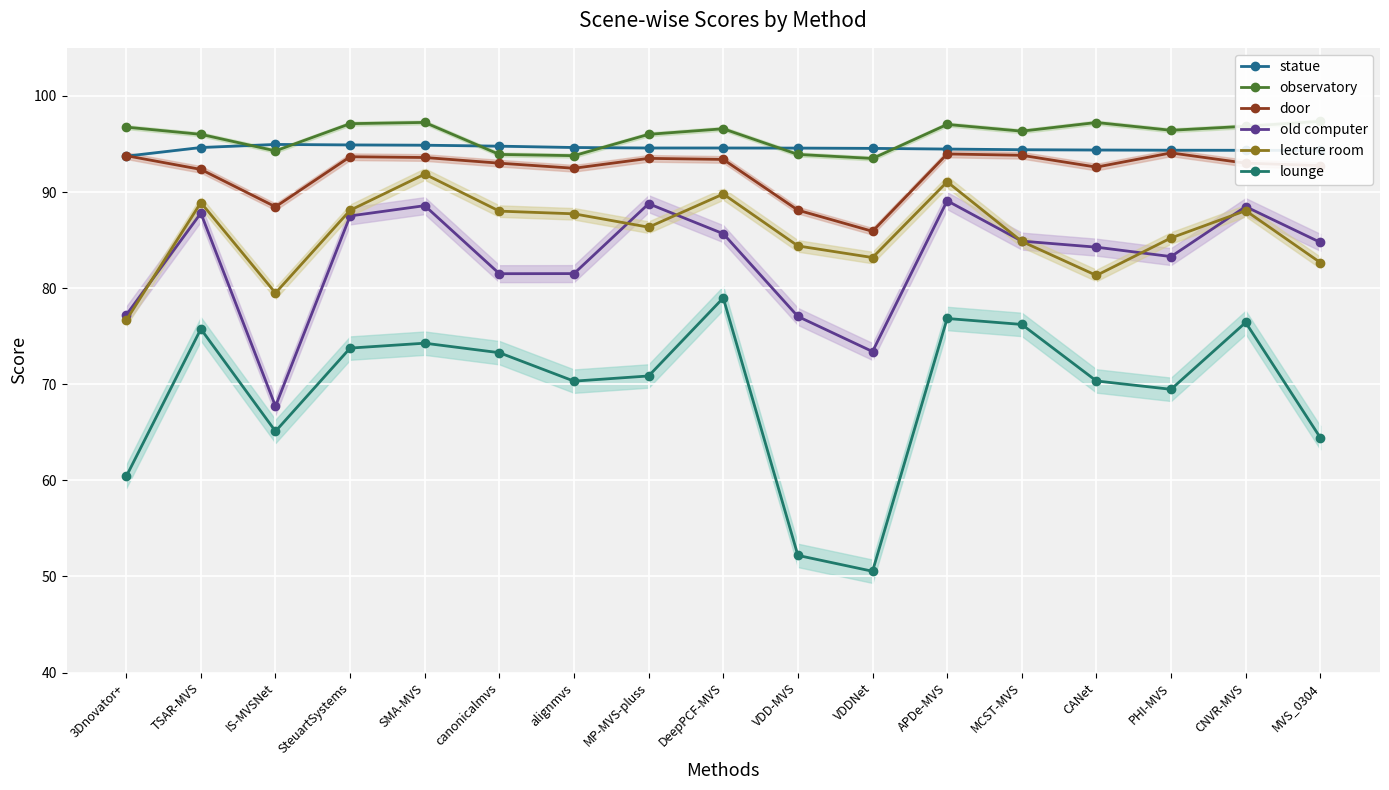

At which category does lounge reach its first local peak?

TSAR-MVS